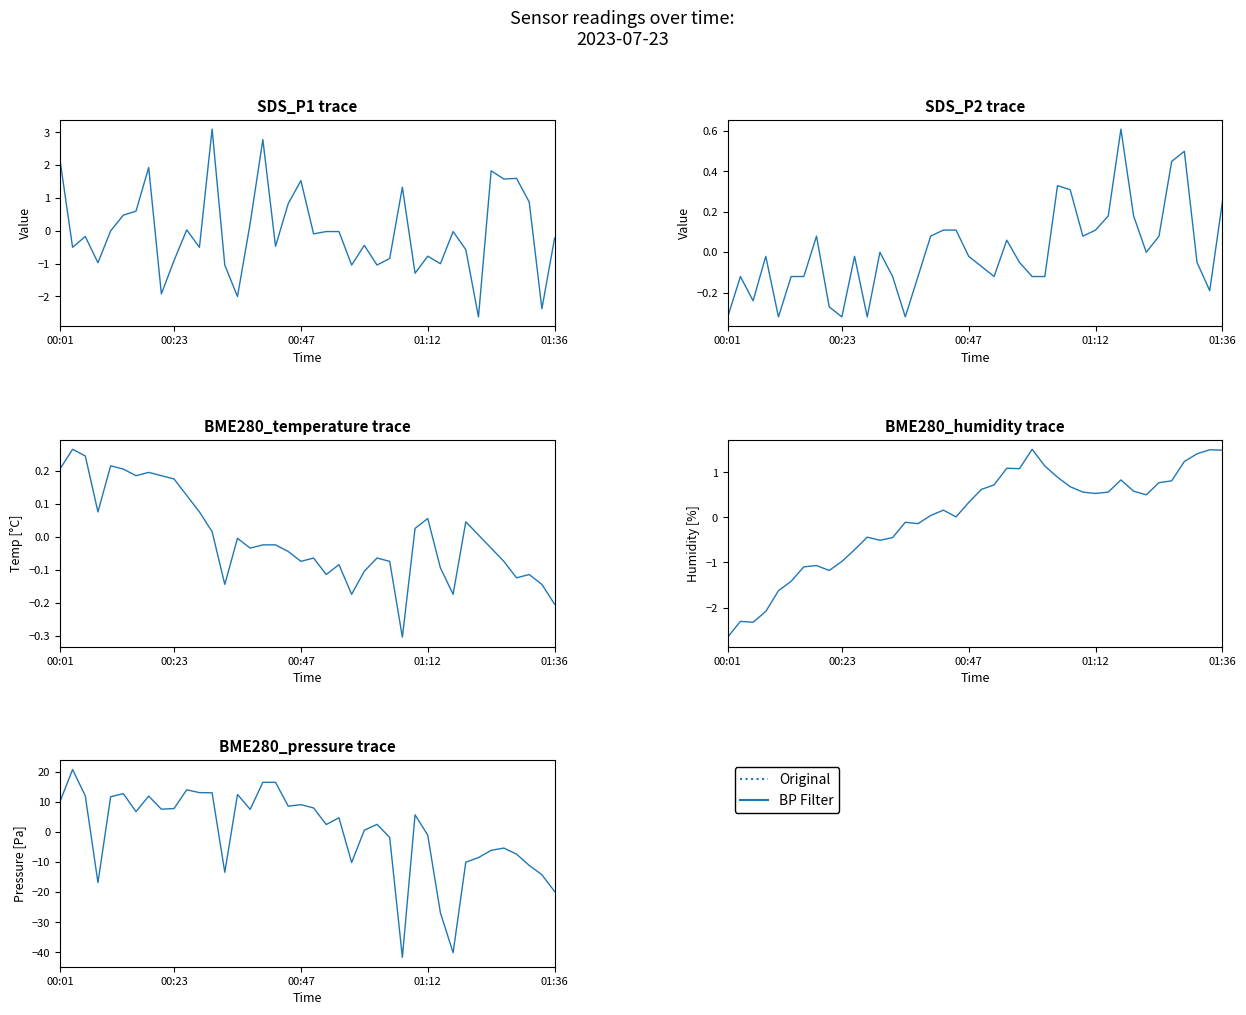

Does the chart display data point markers on the line(s)?

No